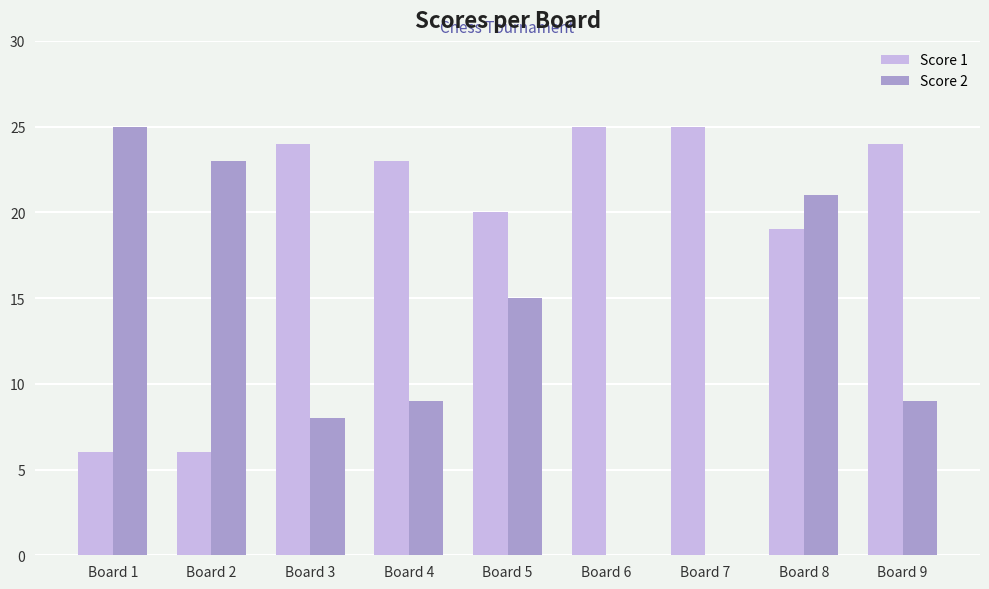

The value of Score 2 at Board 6 is -13. True or false?

False